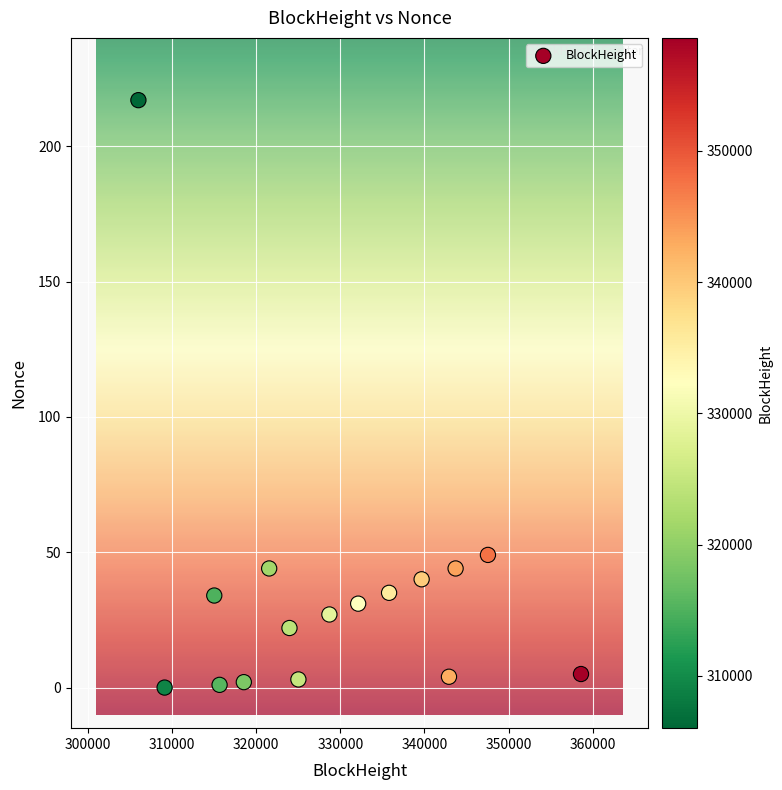

What is the range of X values (max minus min)?

52594